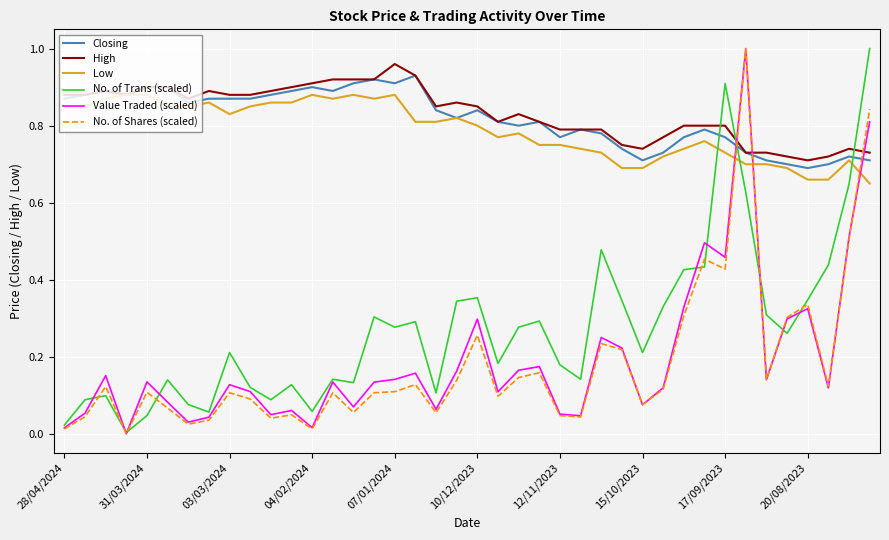

How many intersections are there between Low and No. of Trans (scaled)?

3